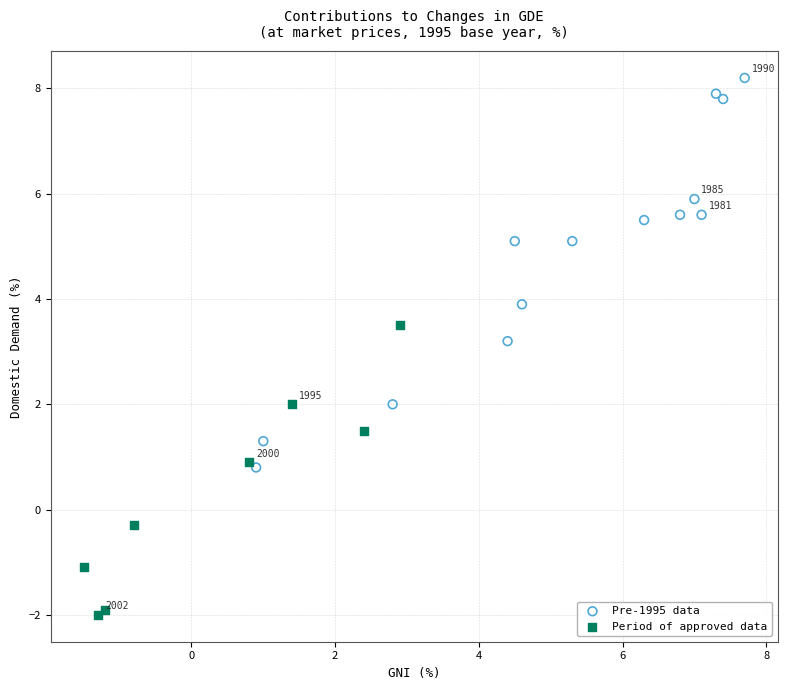

Which series reaches the maximum Y coordinate?

Pre-1995 data